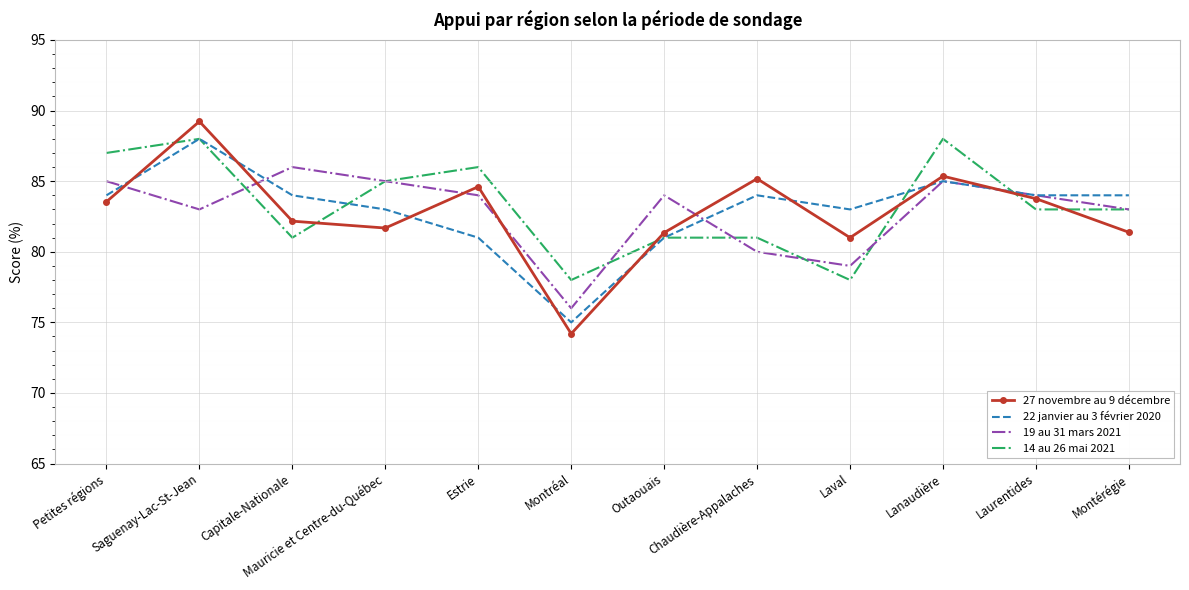

What is the difference between the maximum and minimum values in the 19 au 31 mars 2021 series?

10.0